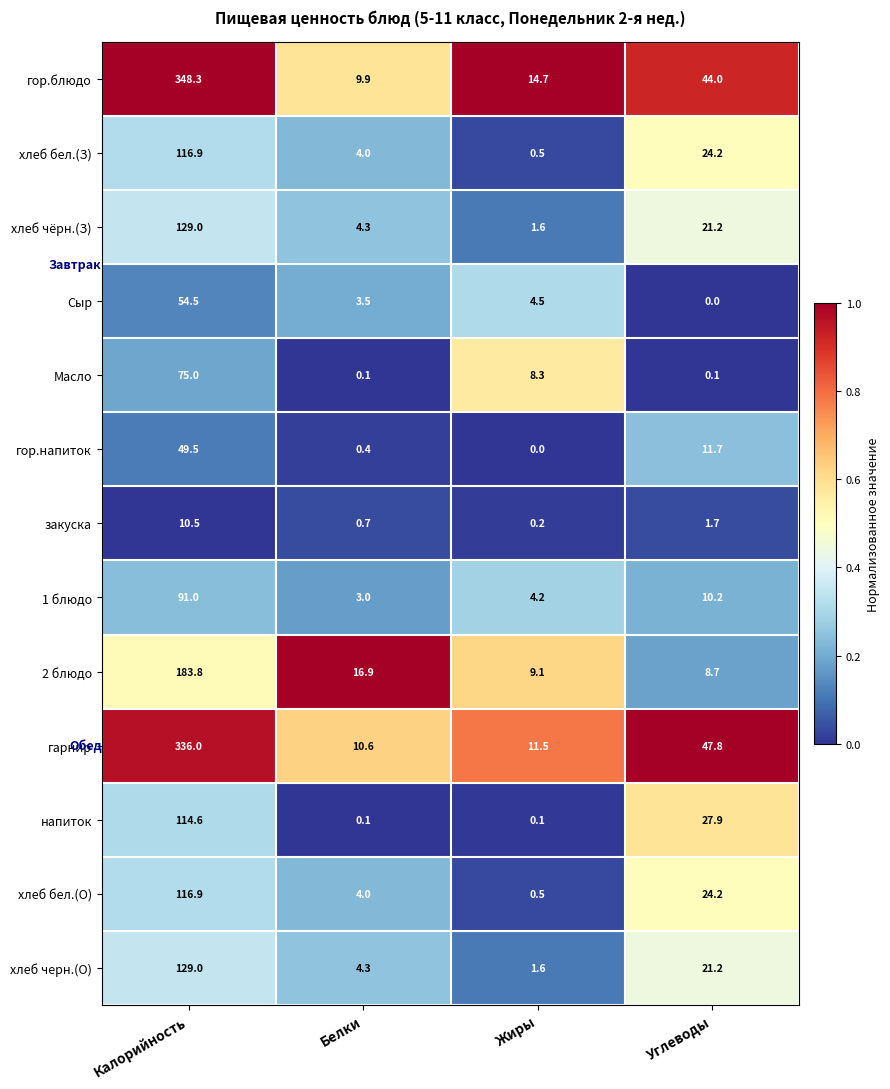

Which series has the largest range (max minus min)?

гор.блюдо